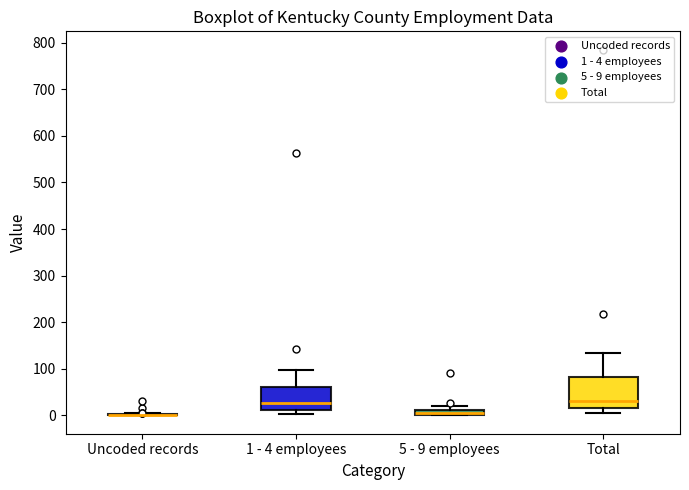

Which box is the tallest, from its lower edge to its upper edge?

Total